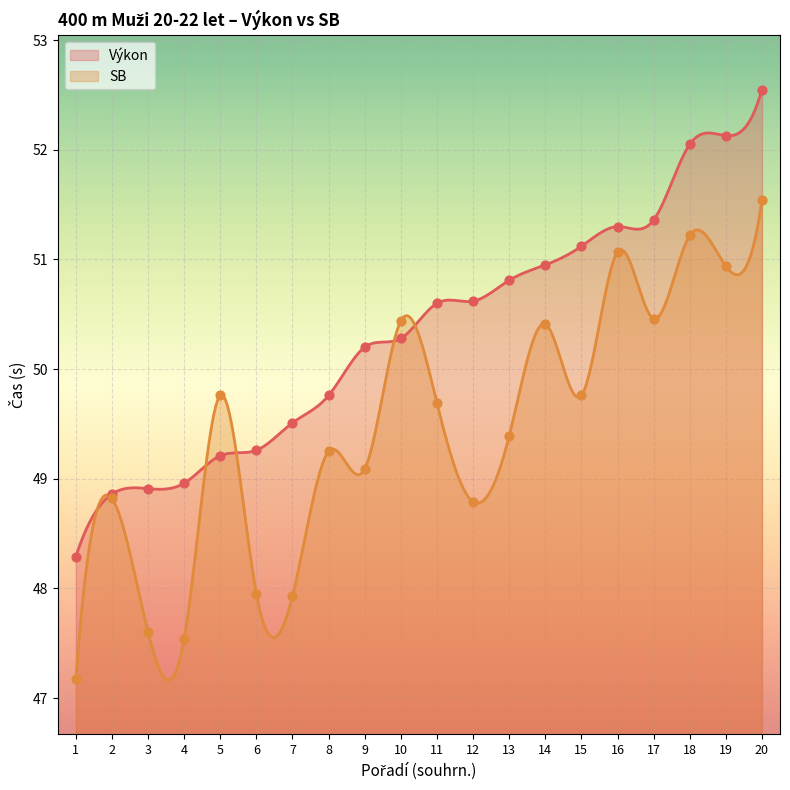

Which series contains the lowest Y value?

SB